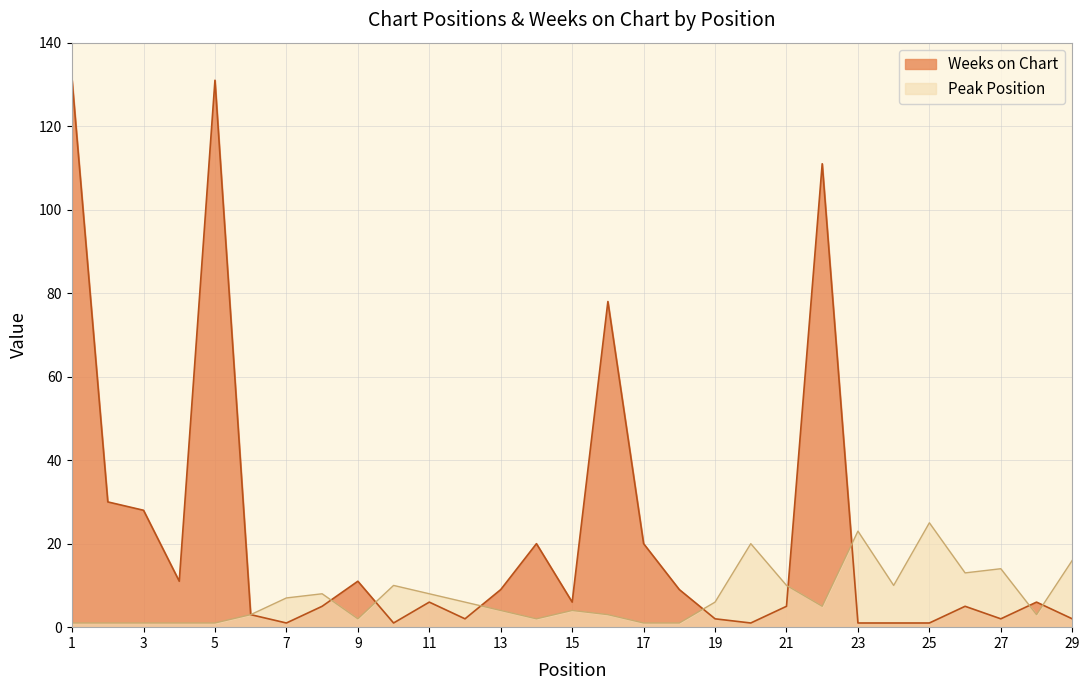

True or false: Weeks on Chart and Peak Position cross at least once.

True